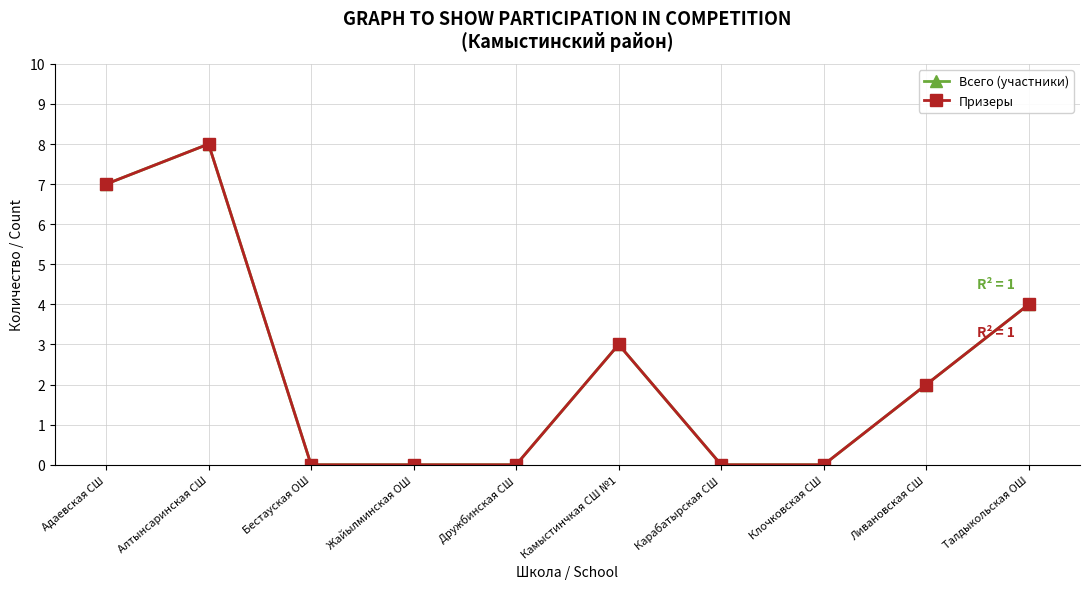

Rank the series by their maximum value, from highest to lowest.

Всего (участники), Призеры